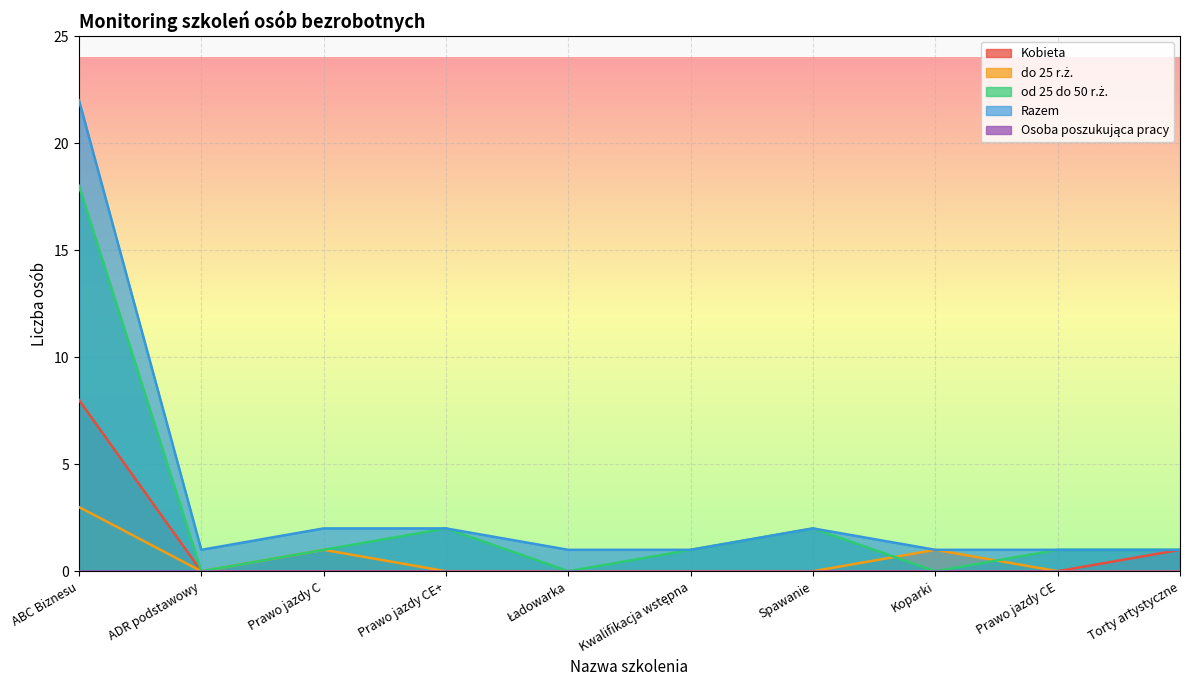

At which category is the sum across all series the highest?

ABC Biznesu